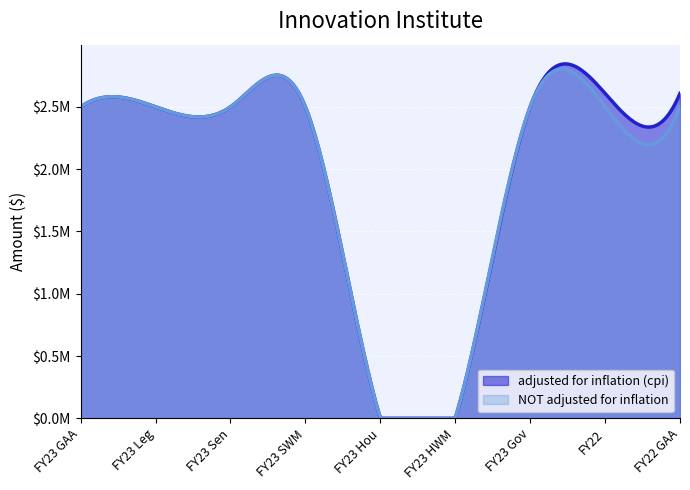

Rank the series by their average value, from highest to lowest.

adjusted for inflation (cpi), NOT adjusted for inflation